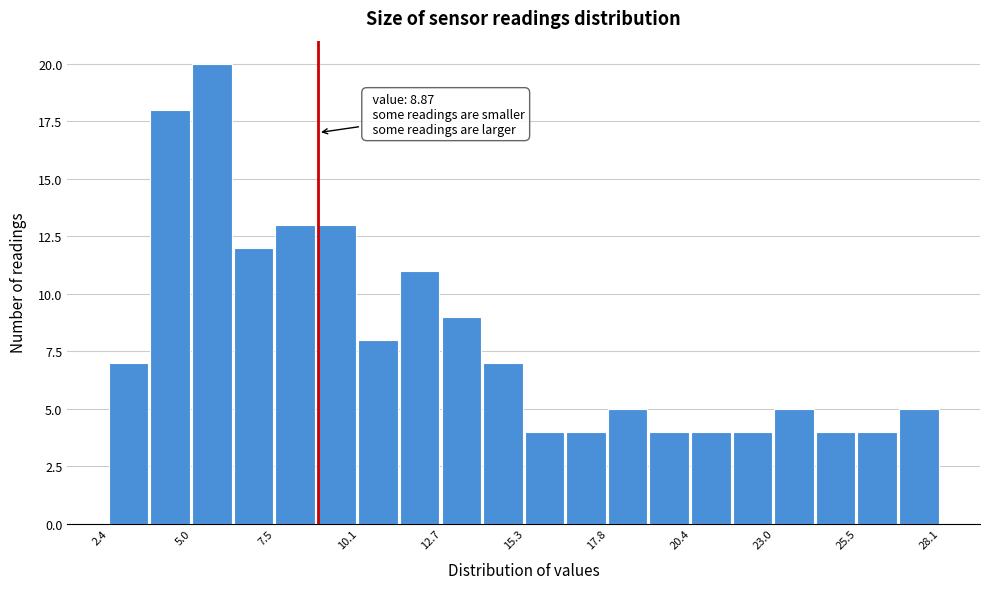

Around what value on the x-axis is the tallest bar? Give the approximate position of its centre, as read against the axis.

5.5